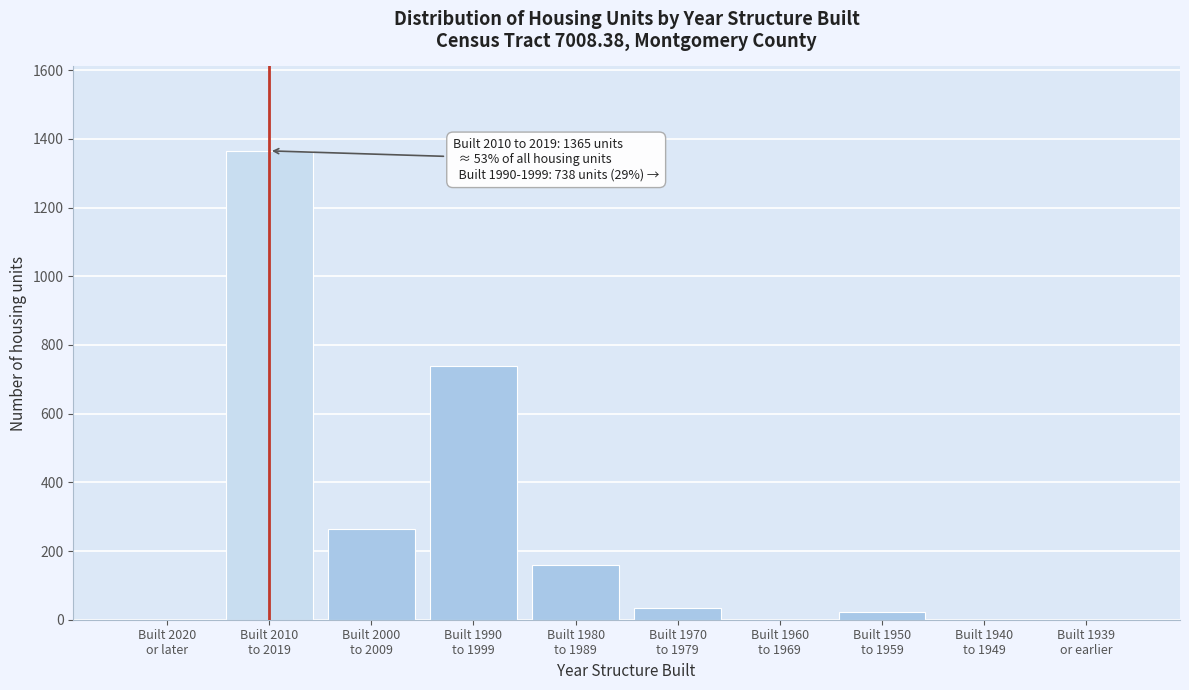

What is the sum of all values?

2583